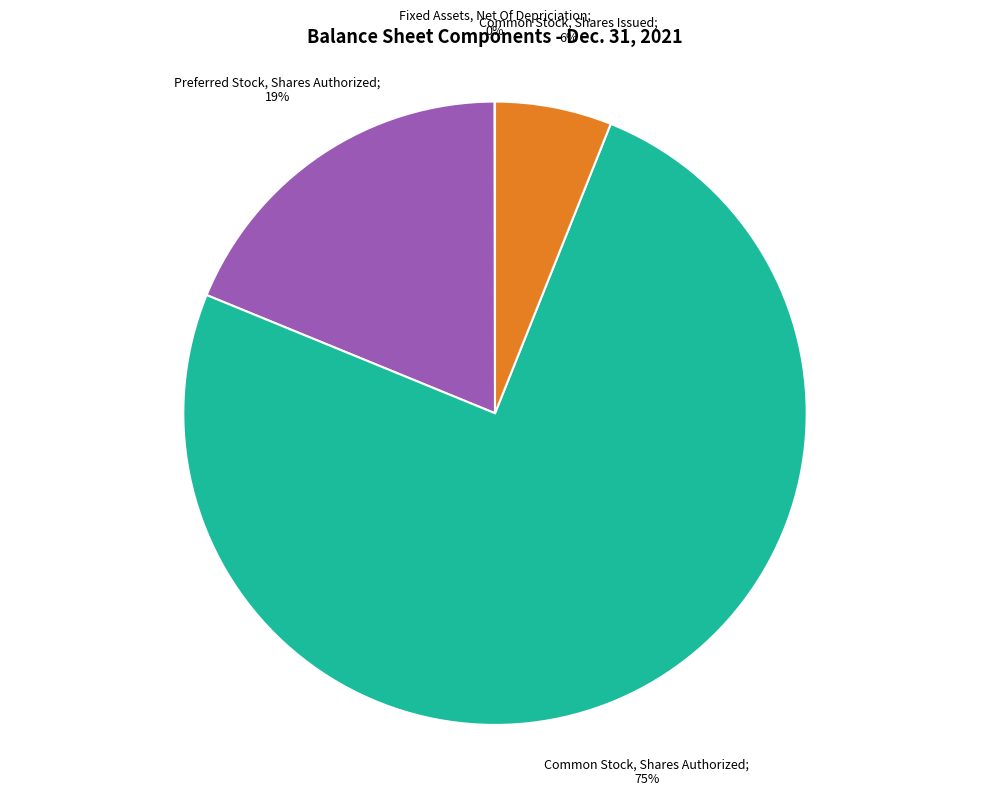

Does any single category account for the majority?

Yes